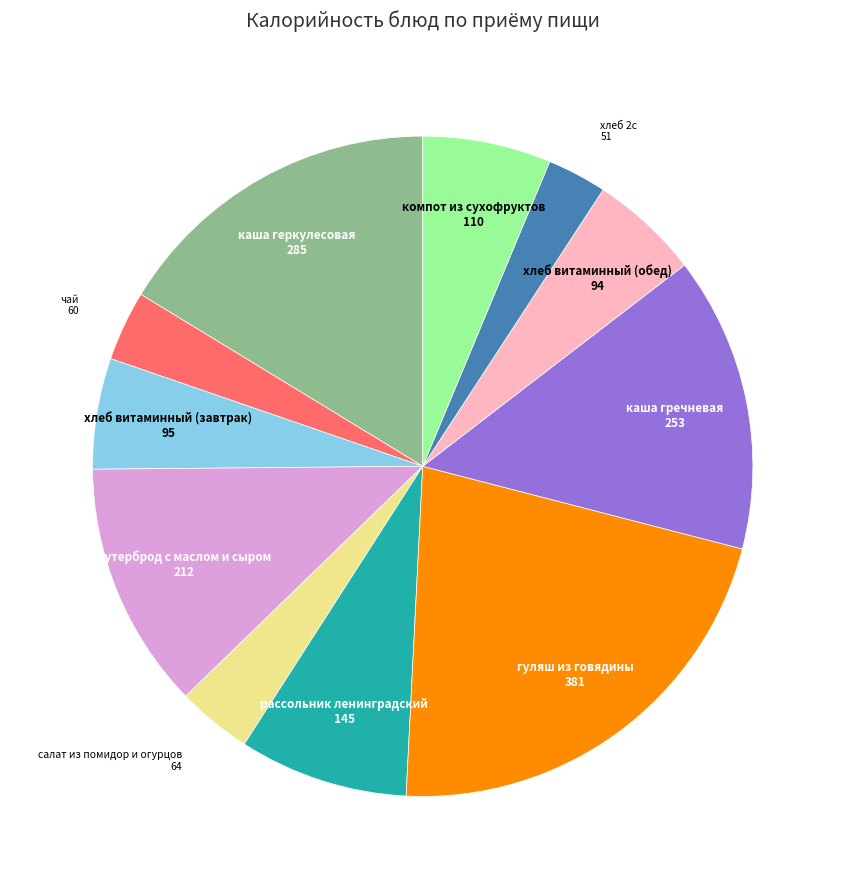

Is there any slice that represents more than half of the pie?

No